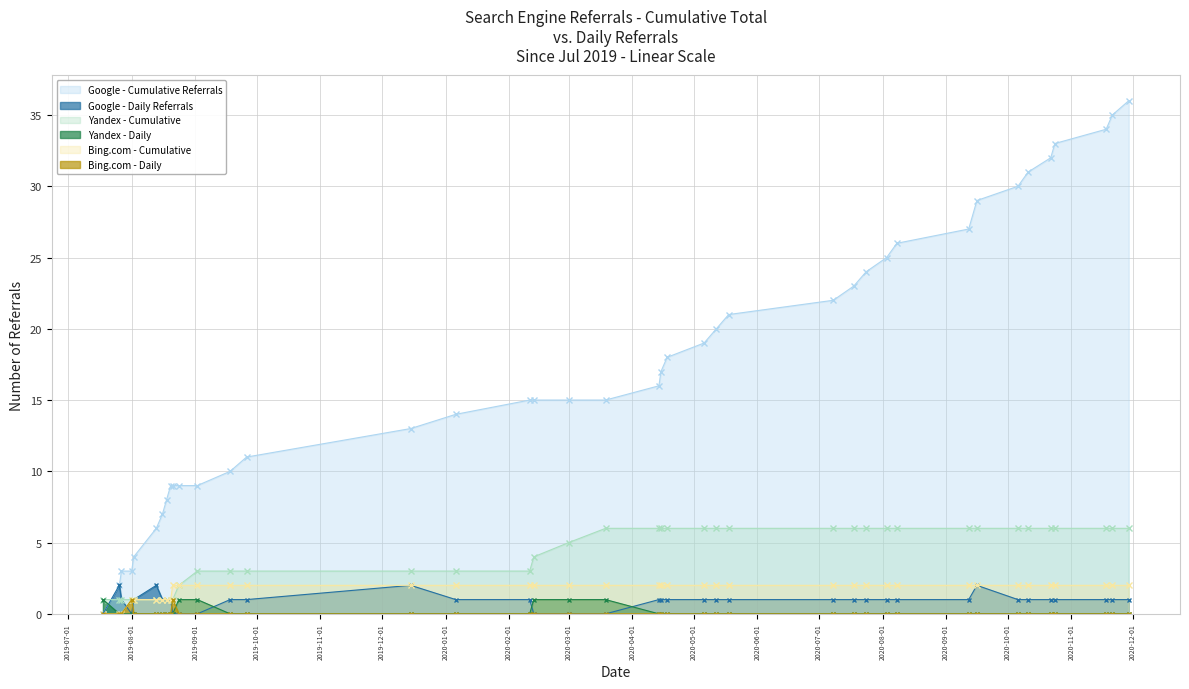

Which series ends up on top after the final intersection of Yandex - Daily and Google - Cumulative Referrals?

Google - Cumulative Referrals